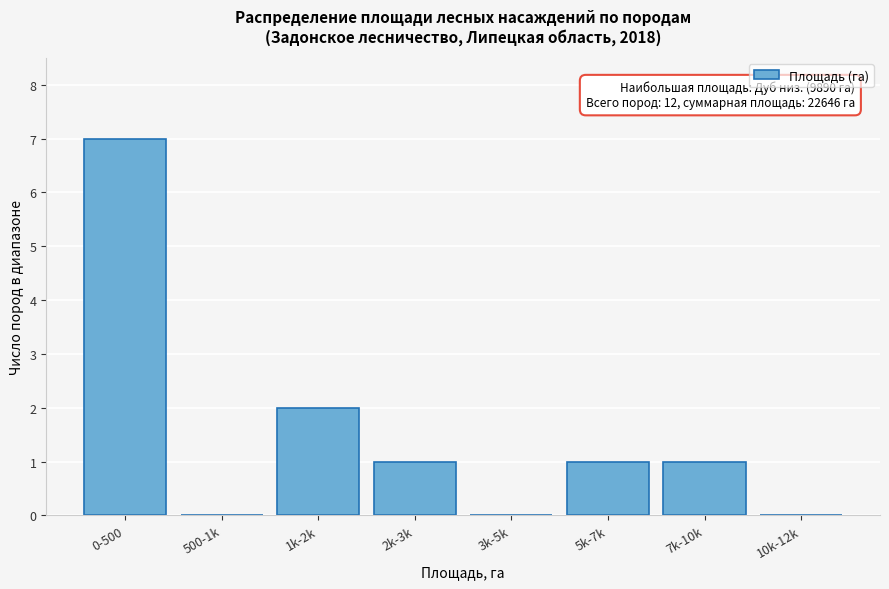

Reading left to right, extract all data points from this chart.

0-500=7	500-1k=0	1k-2k=2	2k-3k=1	3k-5k=0	5k-7k=1	7k-10k=1	10k-12k=0